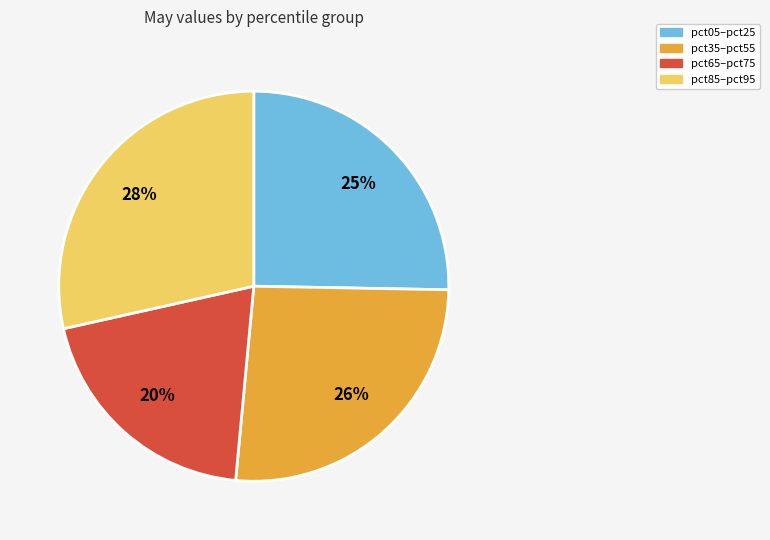

To the nearest percent, what is the difference between the largest and smallest slice percentages?

8%